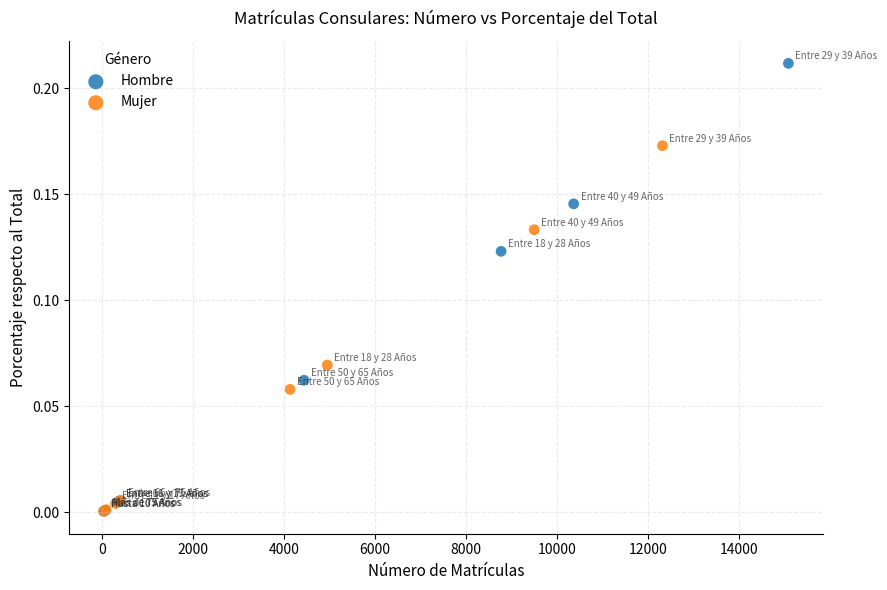

Which series contains the highest Y value?

Hombre